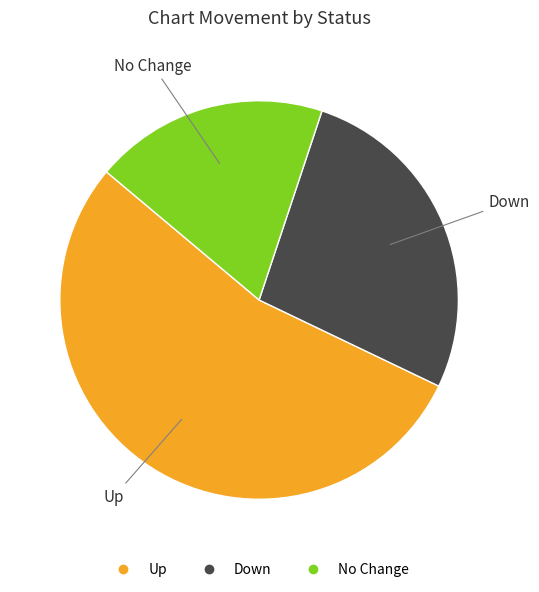

Is there a majority slice in this chart?

Yes